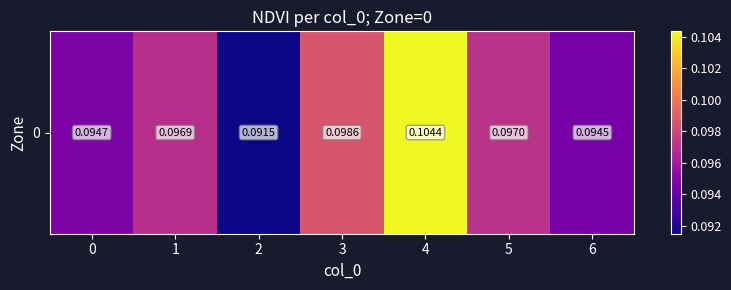

What is the sum of all values?

0.7